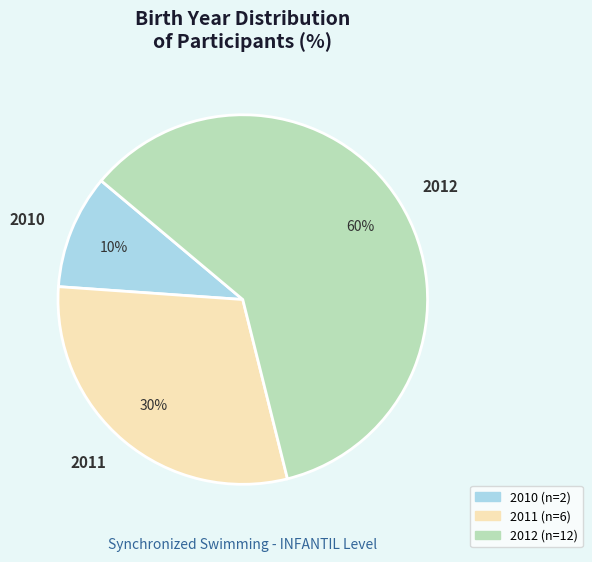

To the nearest percent, what is the average slice percentage?

33%